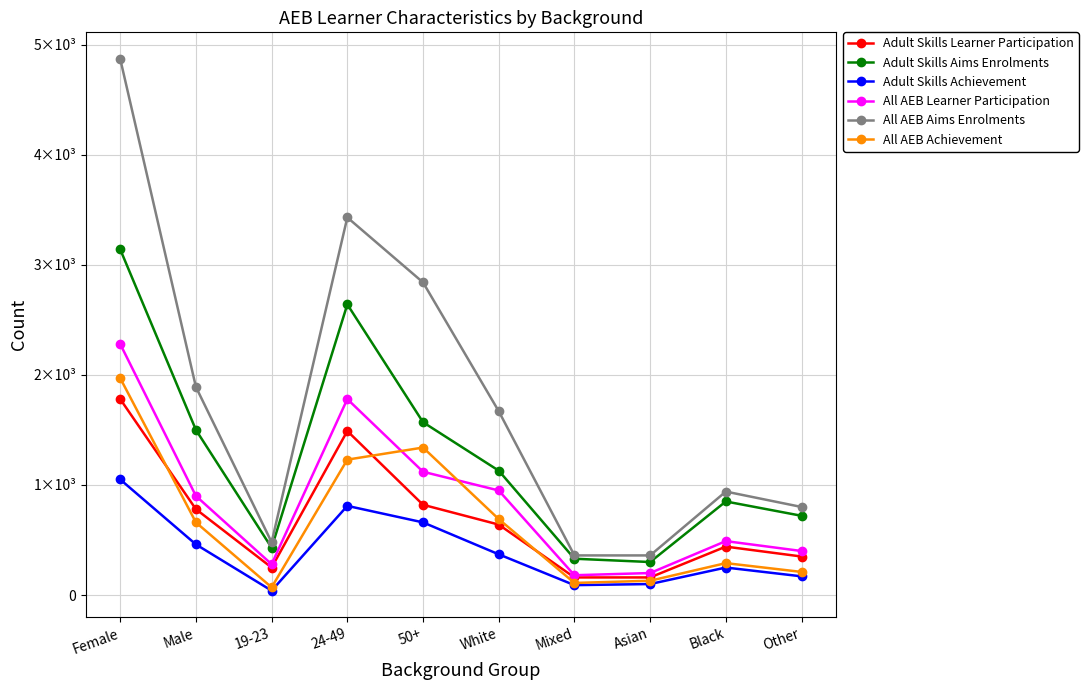

What is the spread (max minus min) of values at Male?

1430